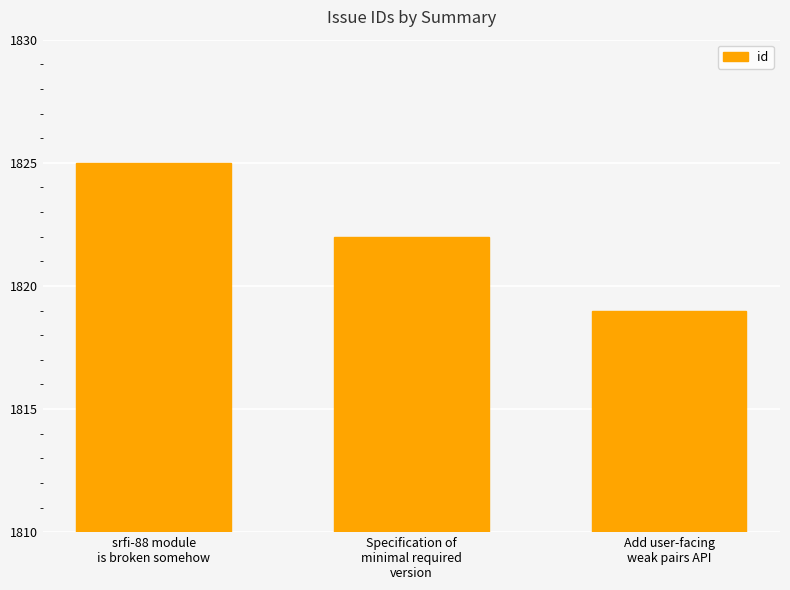

Which has a higher value, Add user-facing
weak pairs API or srfi-88 module
is broken somehow?

srfi-88 module
is broken somehow